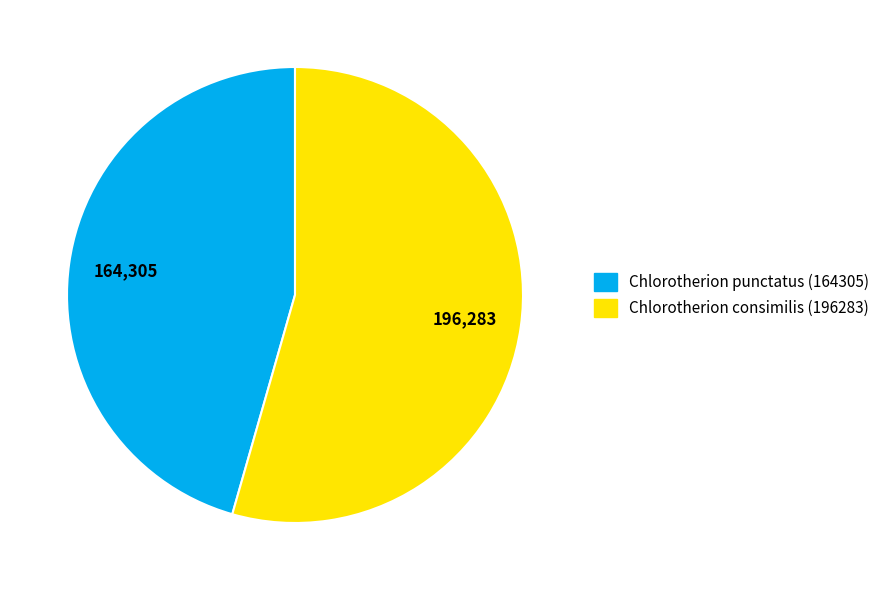

Between Chlorotherion consimilis (196283) and Chlorotherion punctatus (164305), which is larger?

Chlorotherion consimilis (196283)